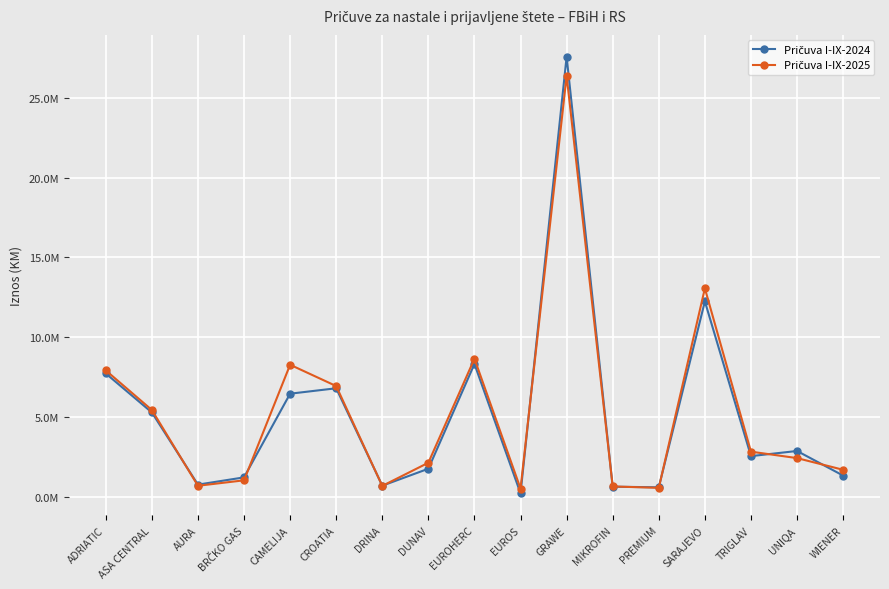

Does the chart have visible grid lines?

Yes